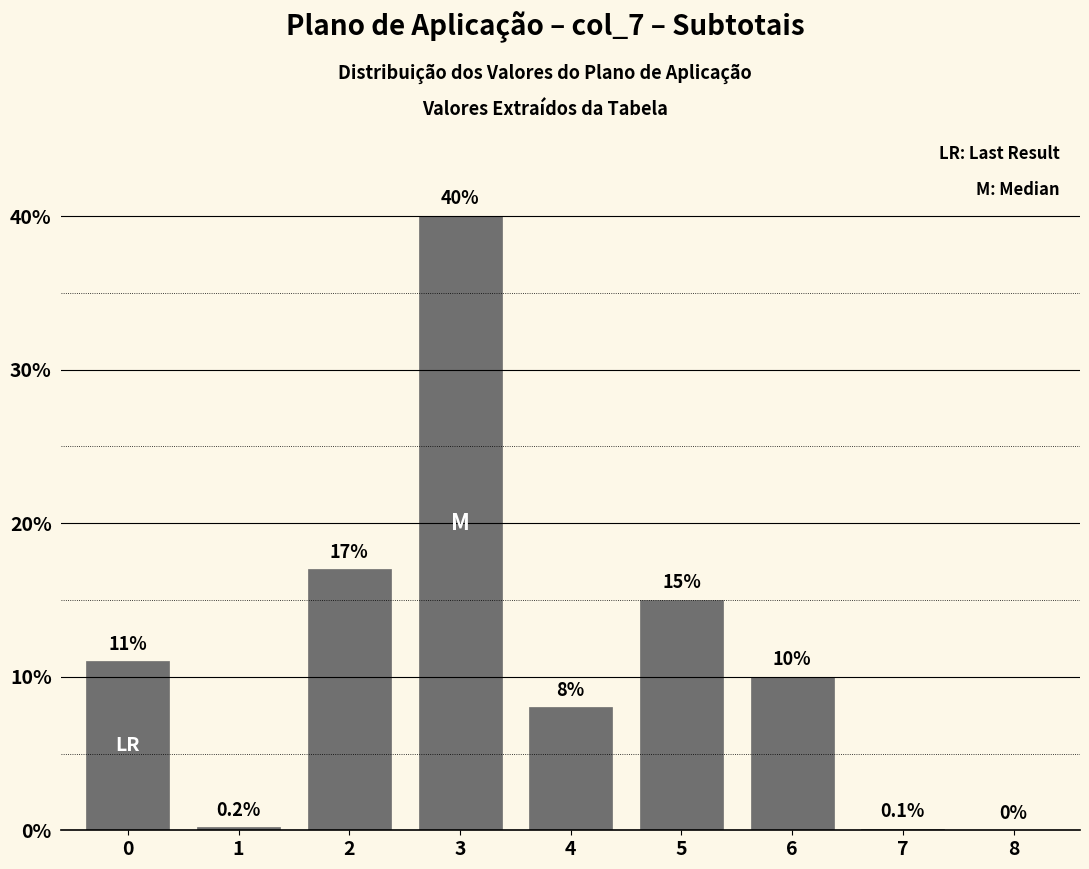

Reading left to right, extract all data points from this chart.

0=11.0	1=0.2	2=17.0	3=40.0	4=8.0	5=15.0	6=10.0	7=0.1	8=0.0